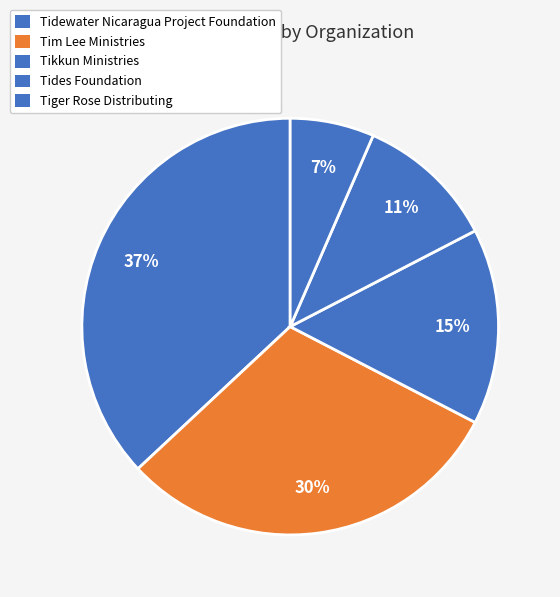

Rank the categories by value from highest to lowest.

Tidewater Nicaragua
Project Foundation, Tim Lee Ministries, Tikkun Ministries, Tides Foundation, Tiger Rose Distributing